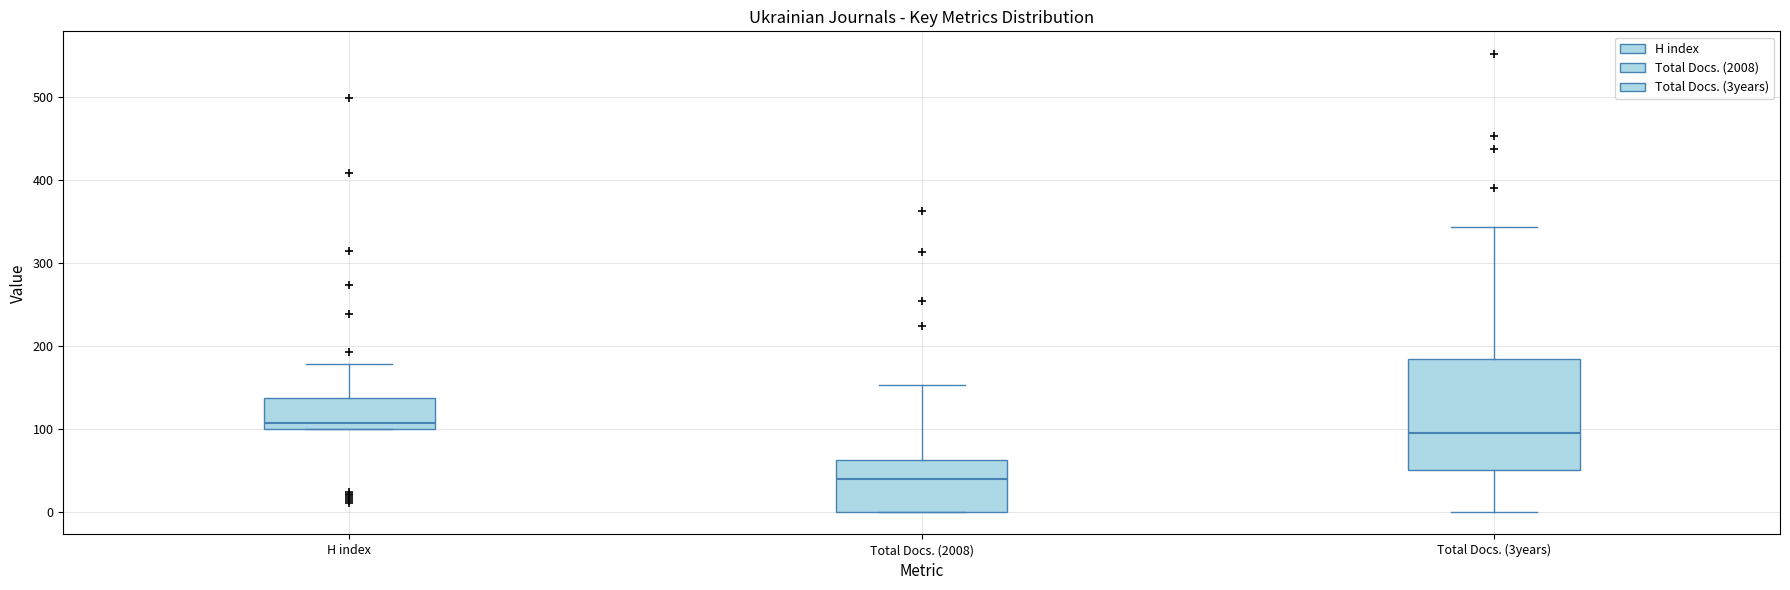

Where does the upper whisker of the box for Total Docs. (3years) end on the y-axis? The values are not printed on the chart, so give them approximately, as read against the axis.

340